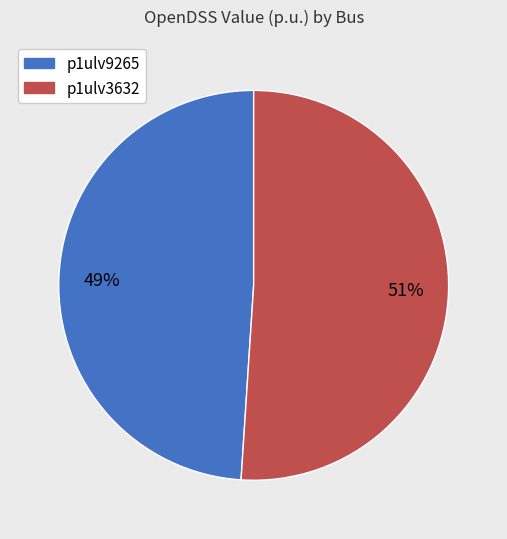

Which has a higher value, p1ulv3632 or p1ulv9265?

p1ulv3632